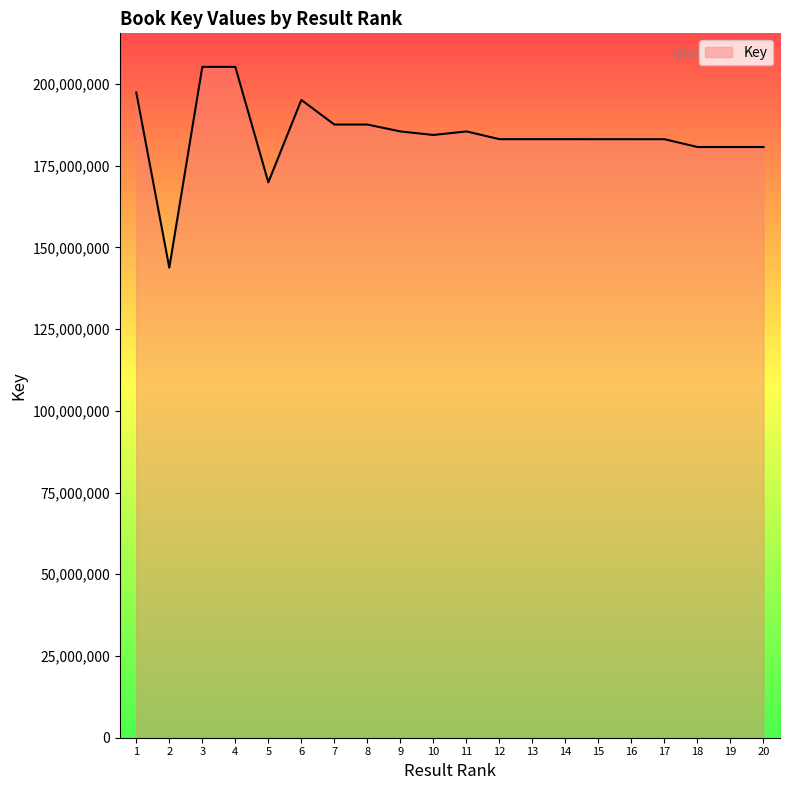

The value at 10 is 56157483. True or false?

False